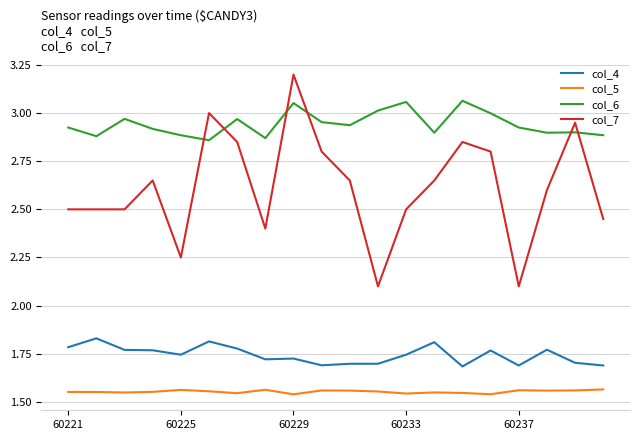

What is the maximum value for col_7?

3.2